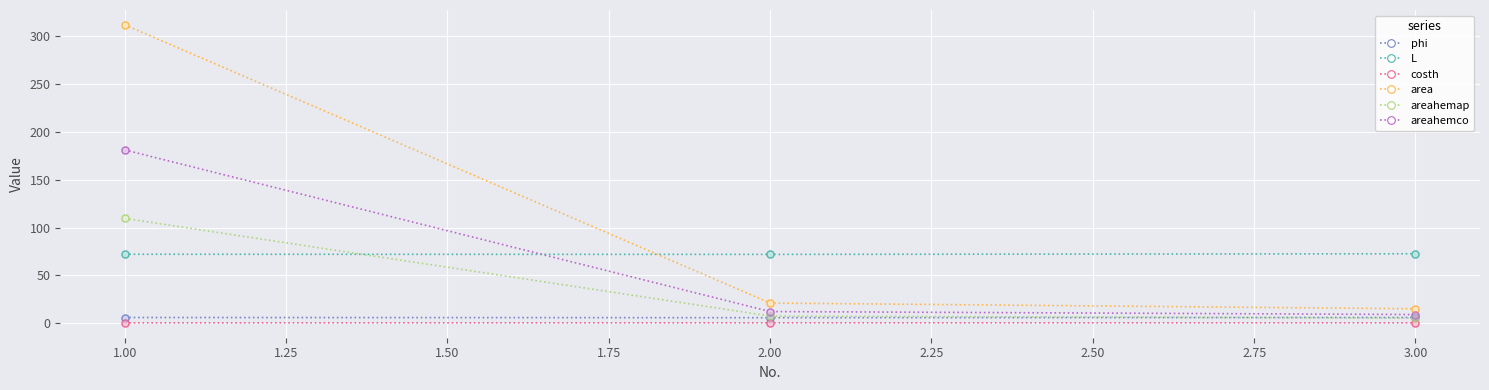

Which series has the widest spread of values?

area